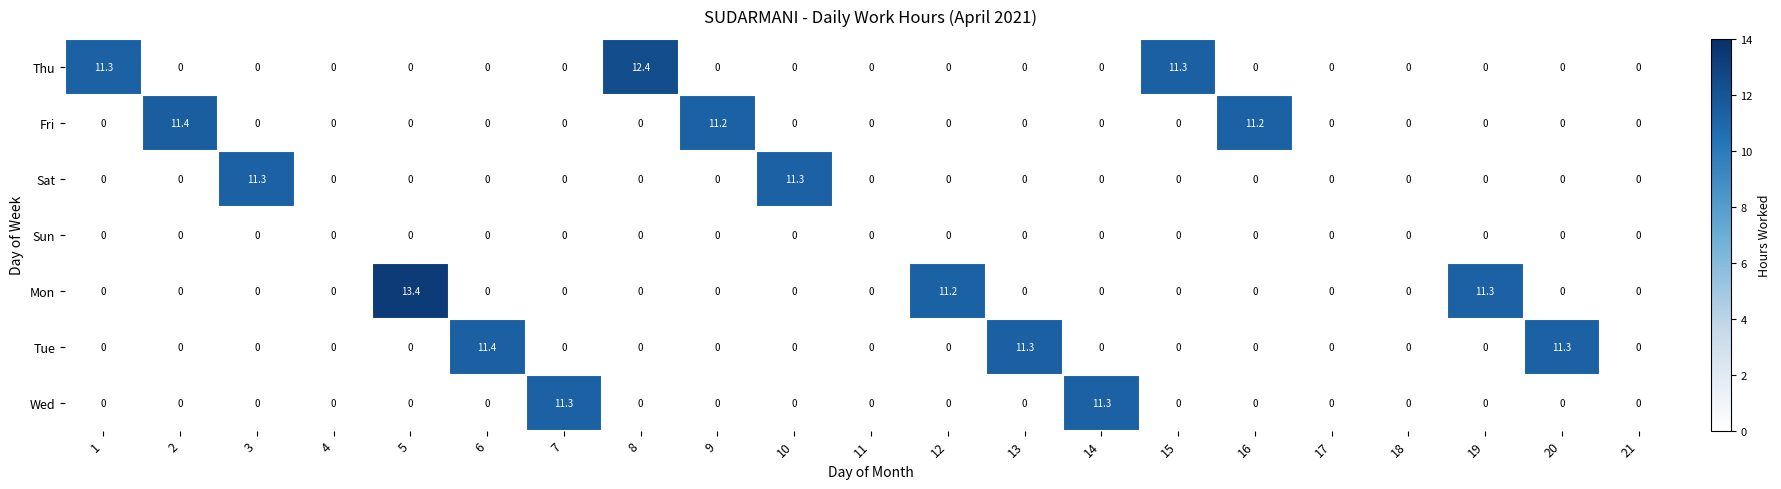

Which series has the widest spread of values?

Mon